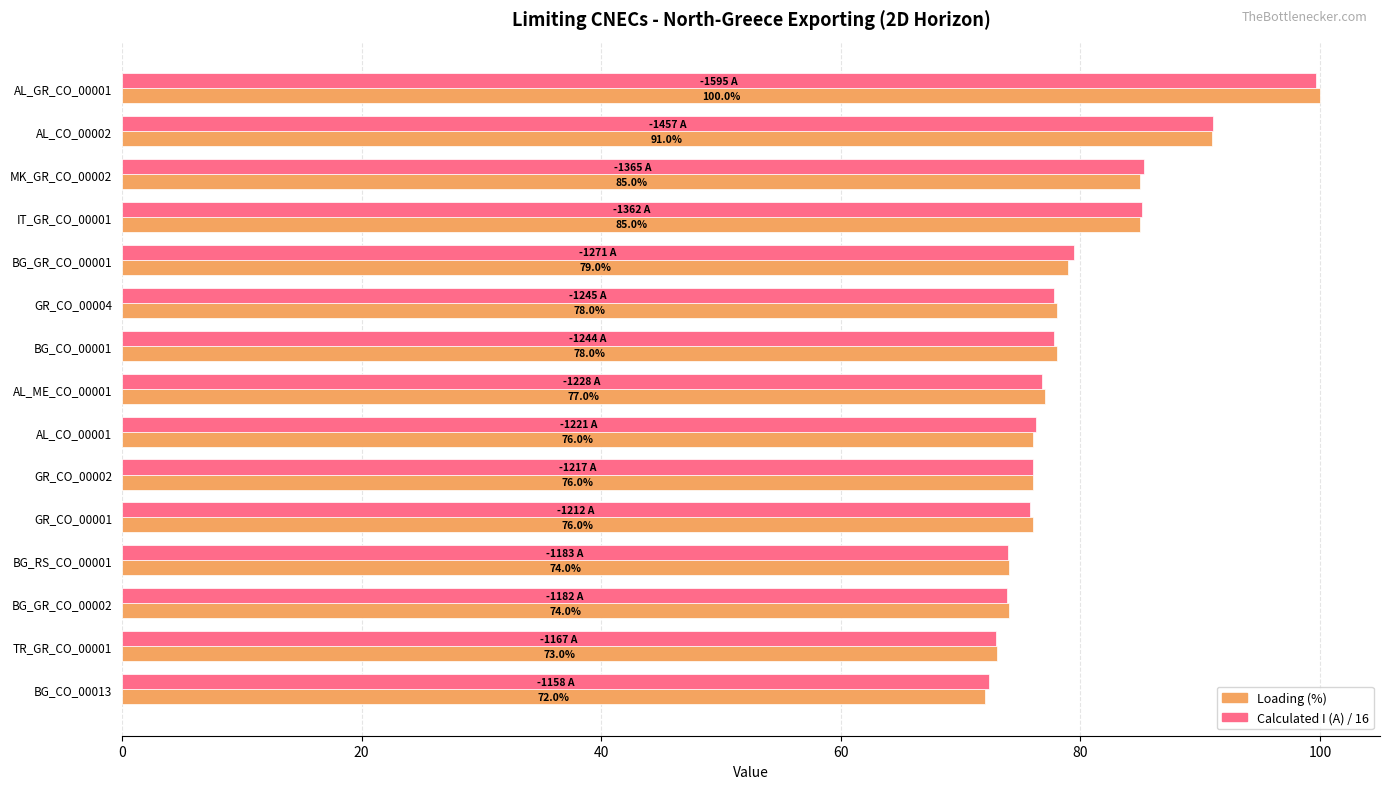

Is it true that Loading (%) equals 144.4 at IT_GR_CO_00001?

False